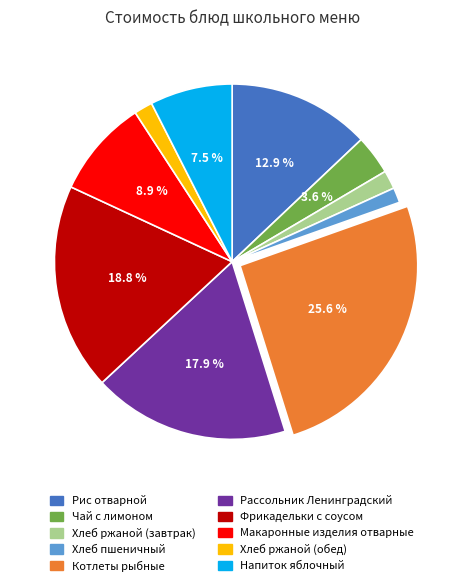

Is Макаронные изделия отварные the majority of the pie?

No